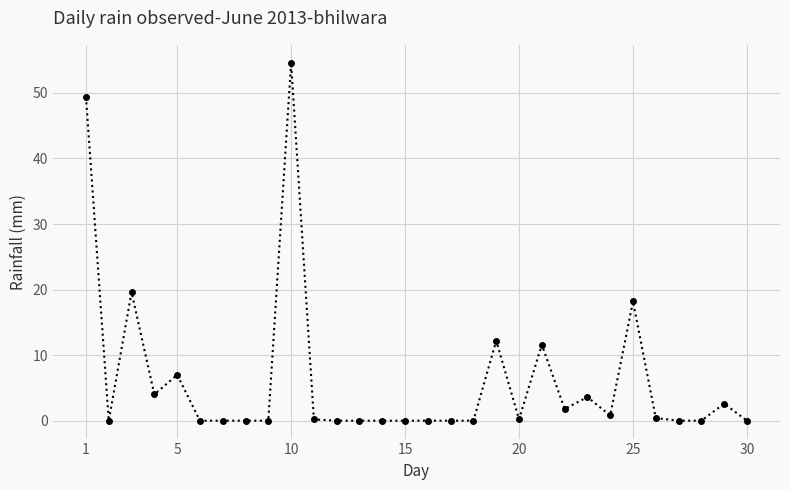

What is the sum of all values?

186.2